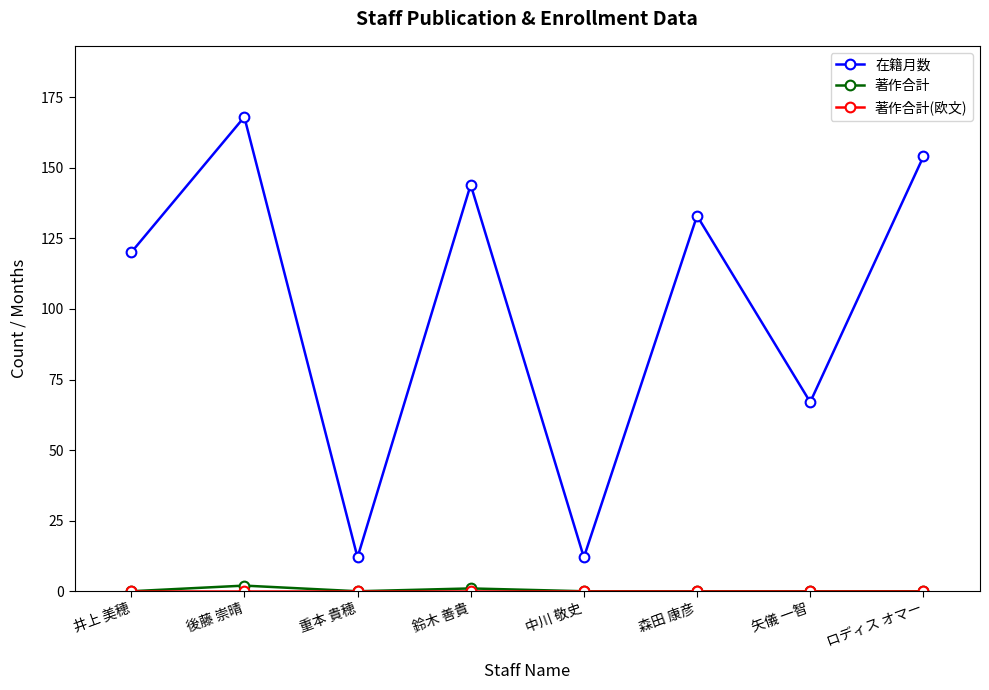

What is the label of the 5th point from the left?

中川 敬史